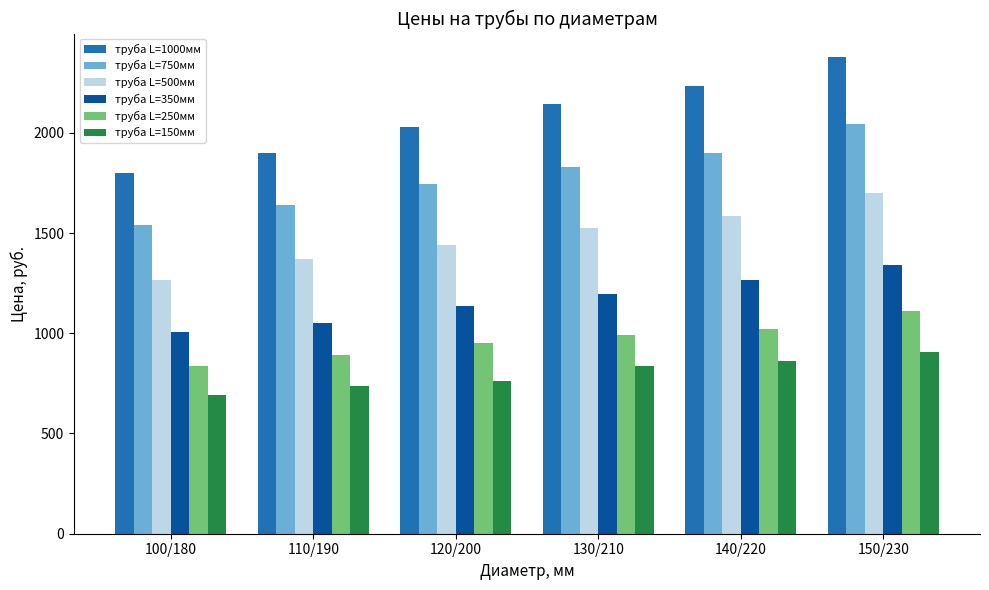

What is the approximate value of труба L=150мм at 110/190?

734.4